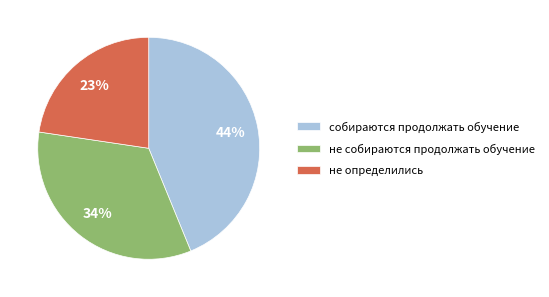

Does не собираются продолжать обучение represent more than half of the total?

No